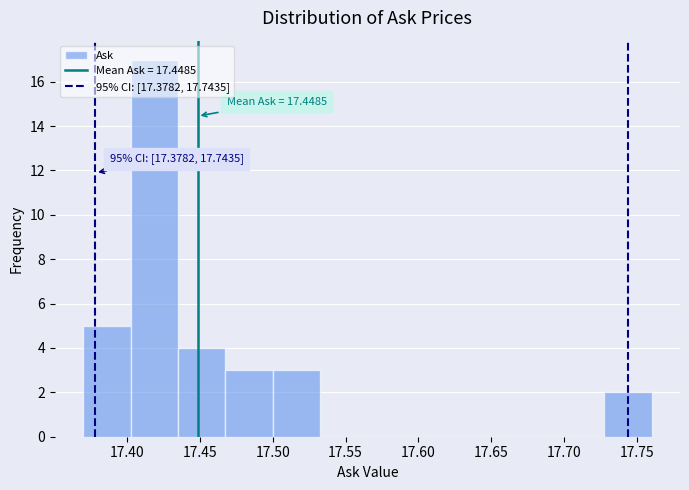

Over which range of the x-axis is the bar tallest?

17.405 to 17.435